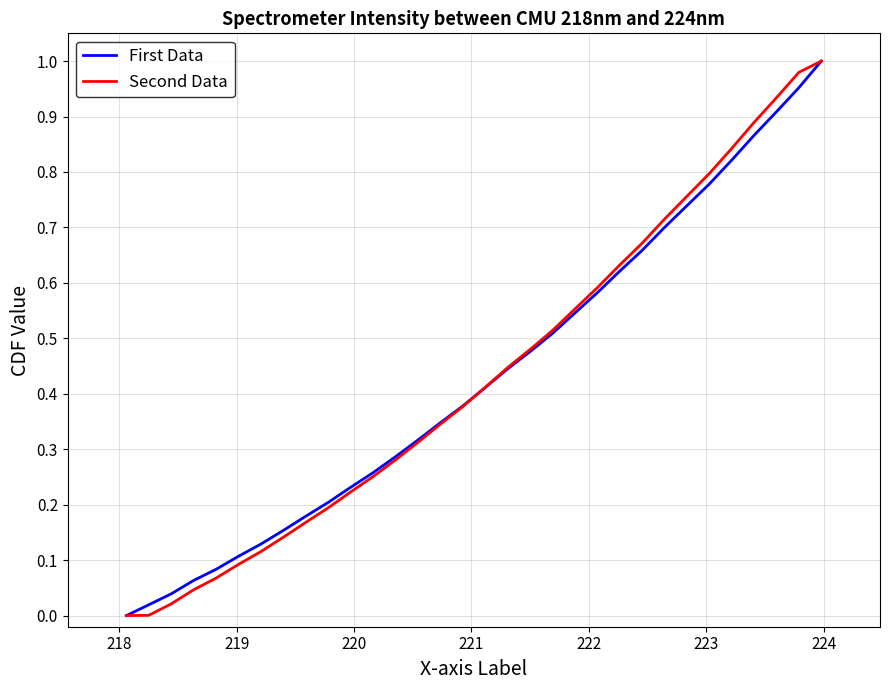

Which series ends up on top after the final intersection of Second Data and First Data?

Second Data